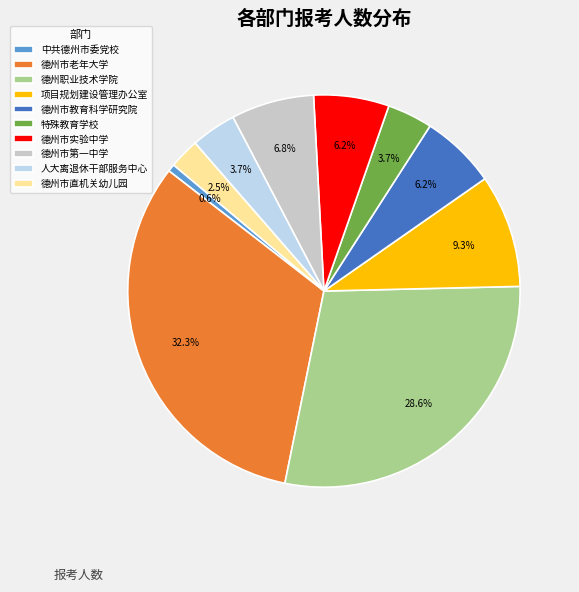

Between 特殊教育学校 and 德州市实验中学, which is larger?

德州市实验中学